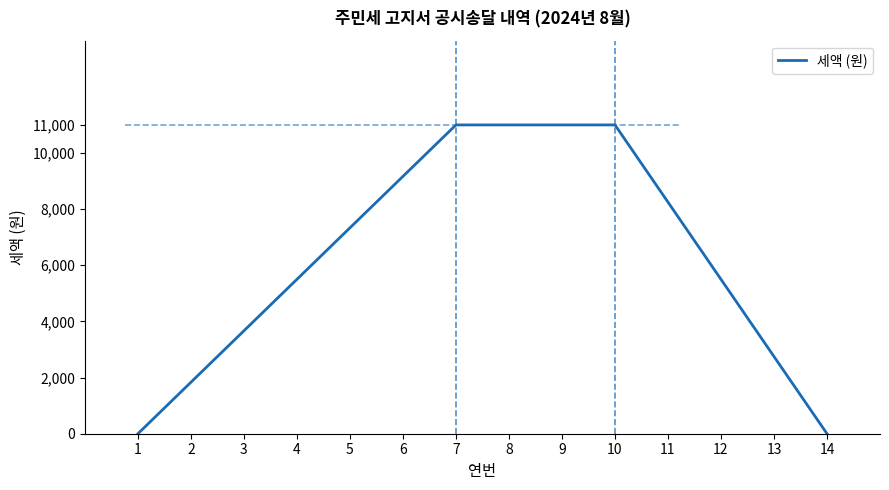

What is the ratio of the value at 8 to the value at 2?

6.0